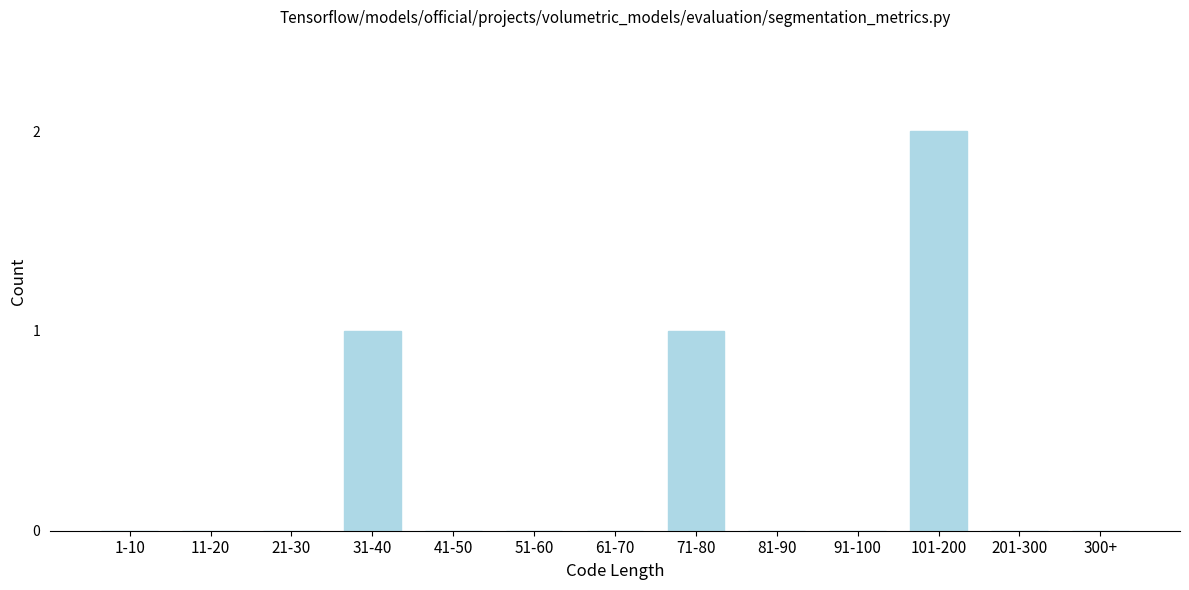

Reading left to right, transcribe all the data shown in this chart.

1-10=0	11-20=0	21-30=0	31-40=1	41-50=0	51-60=0	61-70=0	71-80=1	81-90=0	91-100=0	101-200=2	201-300=0	300+=0